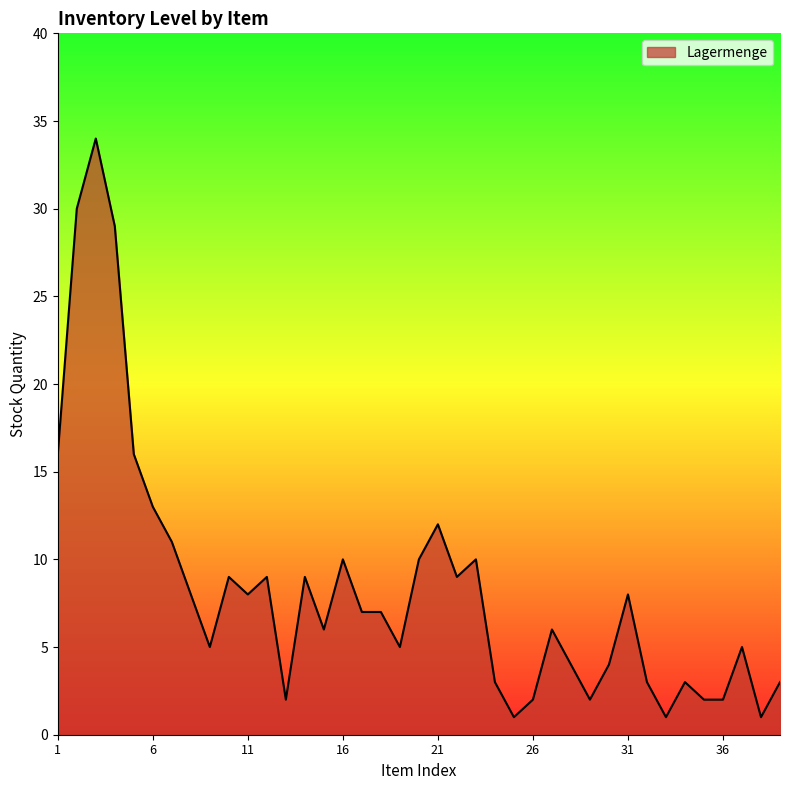

What is the maximum value shown in the chart?

34